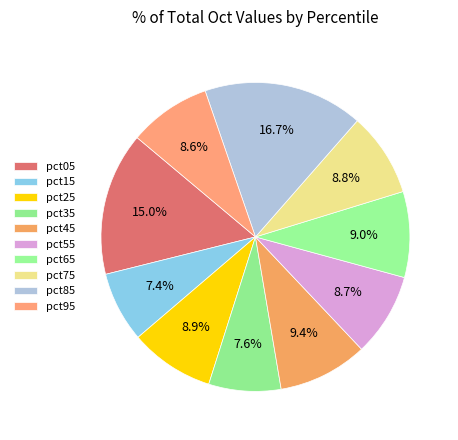

To the nearest percent, what is the difference between the largest and smallest slice percentages?

9%